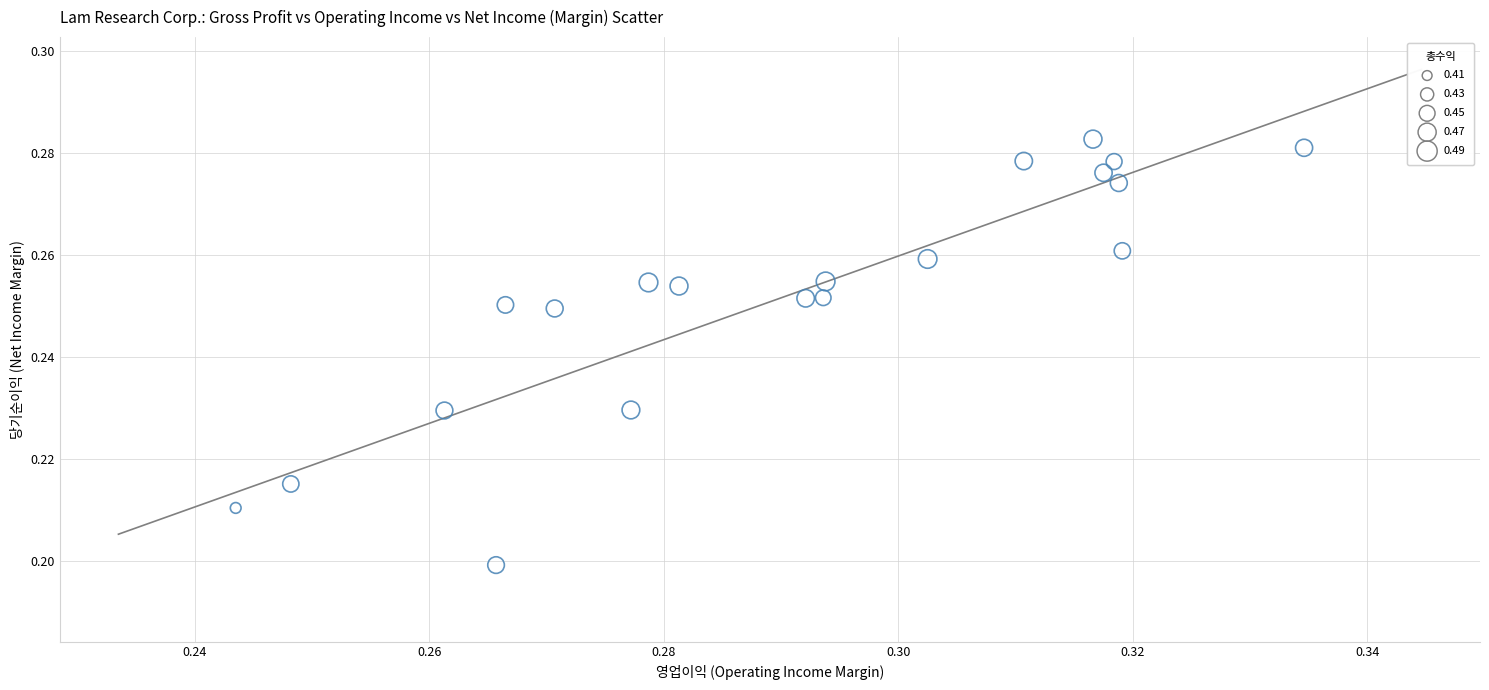

How many points are shown in the scatter plot?

20